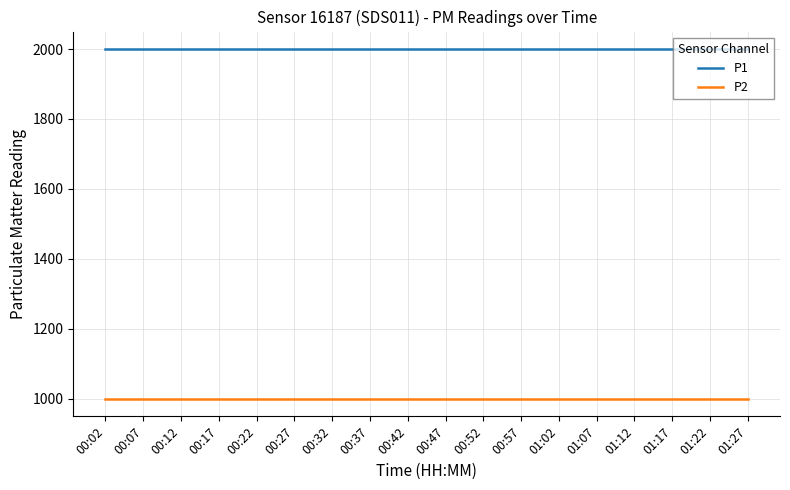

What position from the left is 00:22?

5